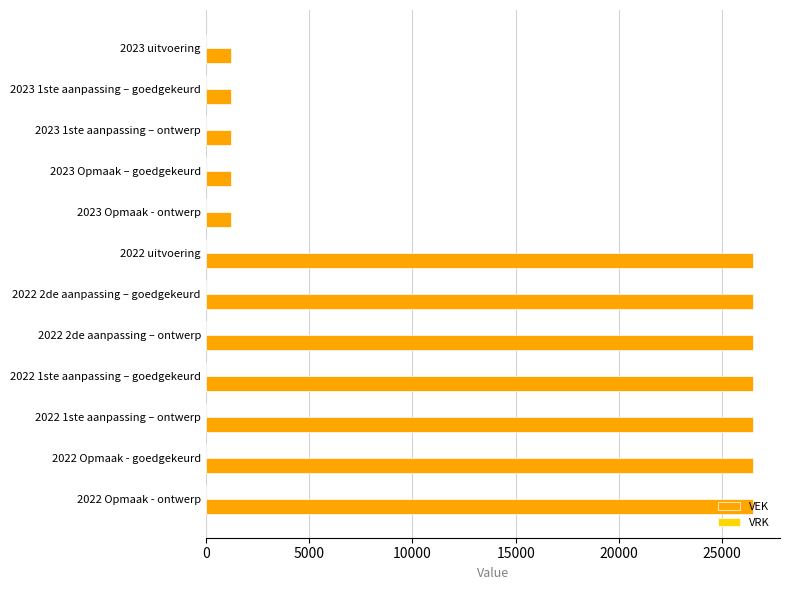

What is the smallest value displayed?

1210